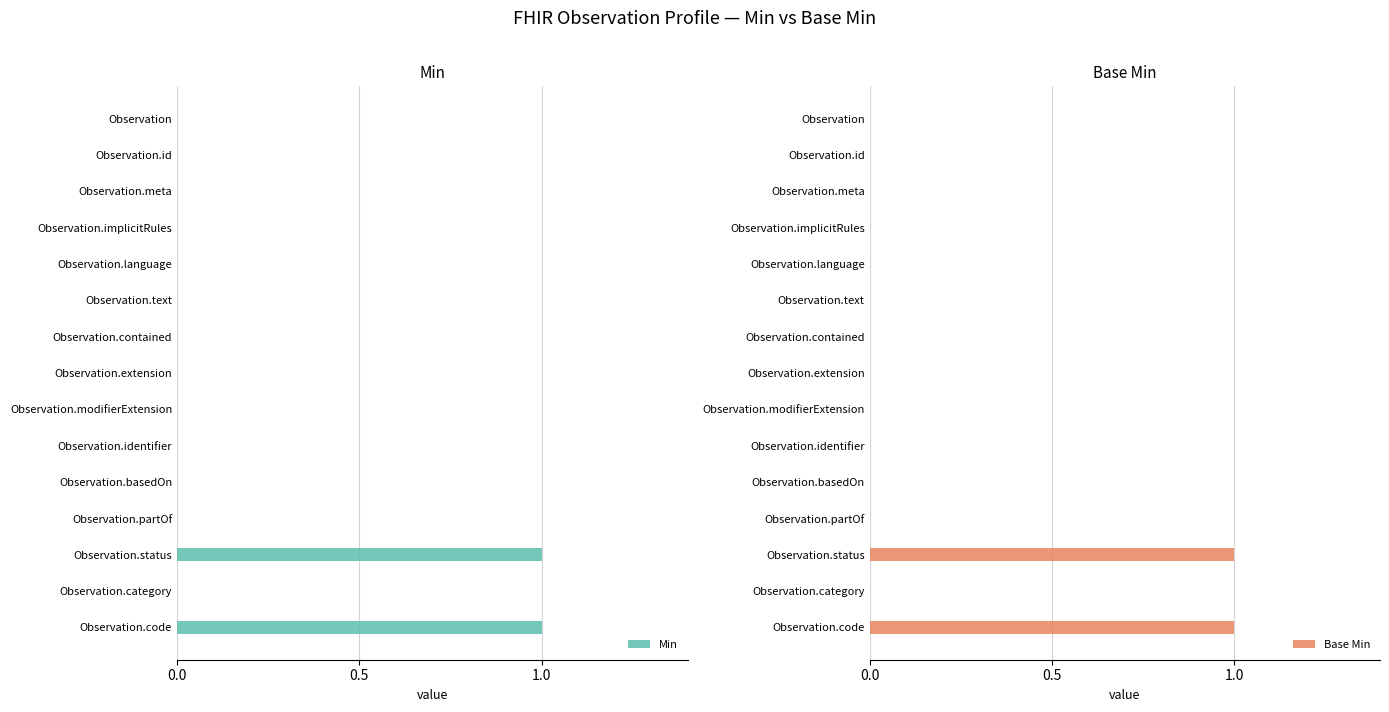

How many series are shown in this chart?

2